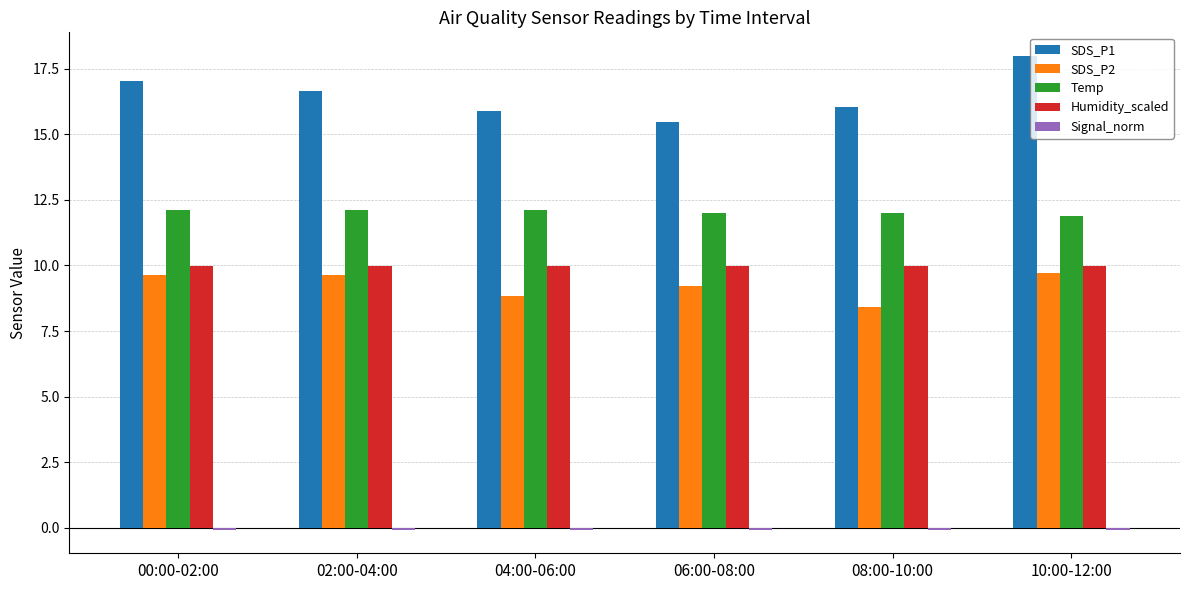

What is the greatest value displayed?

18.0